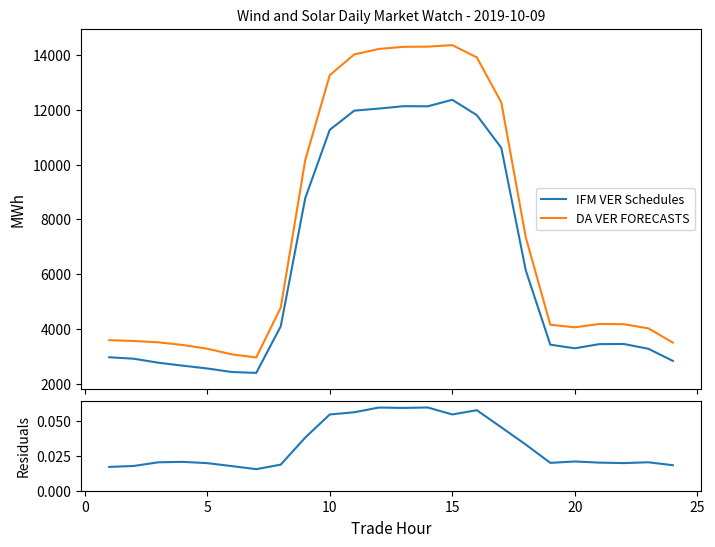

What is the maximum value for DA VER FORECASTS?

14357.3